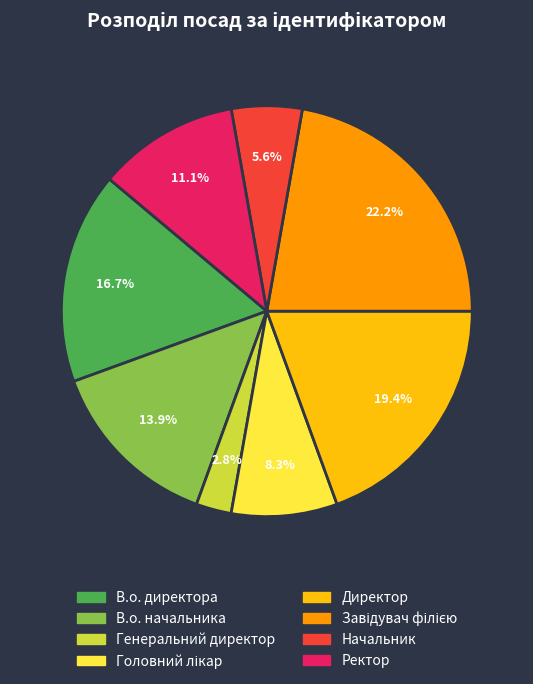

Between Генеральний директор and В.о. директора, which is larger?

В.о. директора